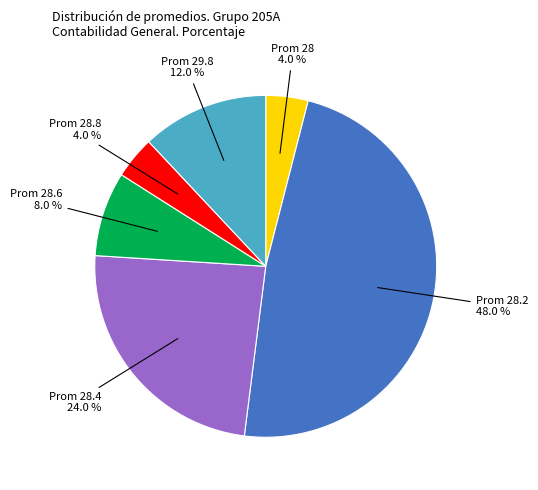

How many segments does this pie chart have?

6